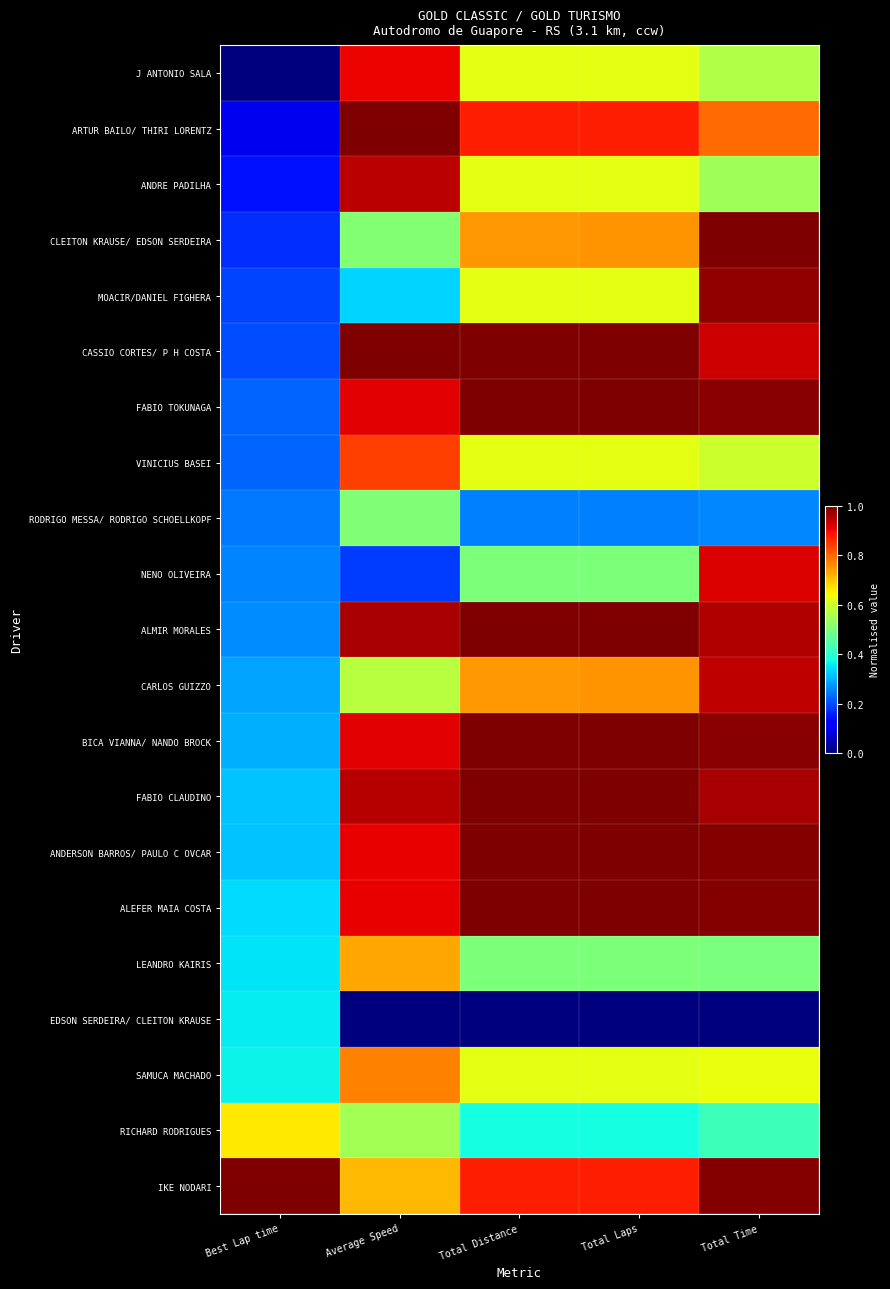

Reading left to right, transcribe all the data shown in this chart.

J ANTONIO SALA: Best Lap time=0.0	Average Speed=0.9	Total Distance=0.6	Total Laps=0.6	Total Time=0.6
ARTUR BAILO/ THIRI LORENTZ: Best Lap time=0.1	Average Speed=1.0	Total Distance=0.9	Total Laps=0.9	Total Time=0.8
ANDRE PADILHA: Best Lap time=0.1	Average Speed=0.9	Total Distance=0.6	Total Laps=0.6	Total Time=0.5
CLEITON KRAUSE/ EDSON SERDEIRA: Best Lap time=0.2	Average Speed=0.5	Total Distance=0.7	Total Laps=0.8	Total Time=1.0
MOACIR/DANIEL FIGHERA: Best Lap time=0.2	Average Speed=0.3	Total Distance=0.6	Total Laps=0.6	Total Time=1.0
CASSIO CORTES/ P H COSTA: Best Lap time=0.2	Average Speed=1.0	Total Distance=1.0	Total Laps=1.0	Total Time=0.9
FABIO TOKUNAGA: Best Lap time=0.2	Average Speed=0.9	Total Distance=1.0	Total Laps=1.0	Total Time=1.0
VINICIUS BASEI: Best Lap time=0.2	Average Speed=0.8	Total Distance=0.6	Total Laps=0.6	Total Time=0.6
RODRIGO MESSA/ RODRIGO SCHOELLKOPF: Best Lap time=0.2	Average Speed=0.5	Total Distance=0.2	Total Laps=0.2	Total Time=0.3
NENO OLIVEIRA: Best Lap time=0.3	Average Speed=0.2	Total Distance=0.5	Total Laps=0.5	Total Time=0.9
ALMIR MORALES: Best Lap time=0.3	Average Speed=1.0	Total Distance=1.0	Total Laps=1.0	Total Time=1.0
CARLOS GUIZZO: Best Lap time=0.3	Average Speed=0.6	Total Distance=0.7	Total Laps=0.8	Total Time=0.9
BICA VIANNA/ NANDO BROCK: Best Lap time=0.3	Average Speed=0.9	Total Distance=1.0	Total Laps=1.0	Total Time=1.0
FABIO CLAUDINO: Best Lap time=0.3	Average Speed=0.9	Total Distance=1.0	Total Laps=1.0	Total Time=1.0
ANDERSON BARROS/ PAULO C OVCAR: Best Lap time=0.3	Average Speed=0.9	Total Distance=1.0	Total Laps=1.0	Total Time=1.0
ALEFER MAIA COSTA: Best Lap time=0.3	Average Speed=0.9	Total Distance=1.0	Total Laps=1.0	Total Time=1.0
LEANDRO KAIRIS: Best Lap time=0.3	Average Speed=0.7	Total Distance=0.5	Total Laps=0.5	Total Time=0.5
EDSON SERDEIRA/ CLEITON KRAUSE: Best Lap time=0.4	Average Speed=0.0	Total Distance=0.0	Total Laps=0.0	Total Time=0.0
SAMUCA MACHADO: Best Lap time=0.4	Average Speed=0.8	Total Distance=0.6	Total Laps=0.6	Total Time=0.6
RICHARD RODRIGUES: Best Lap time=0.7	Average Speed=0.5	Total Distance=0.4	Total Laps=0.4	Total Time=0.4
IKE NODARI: Best Lap time=1.0	Average Speed=0.7	Total Distance=0.9	Total Laps=0.9	Total Time=1.0